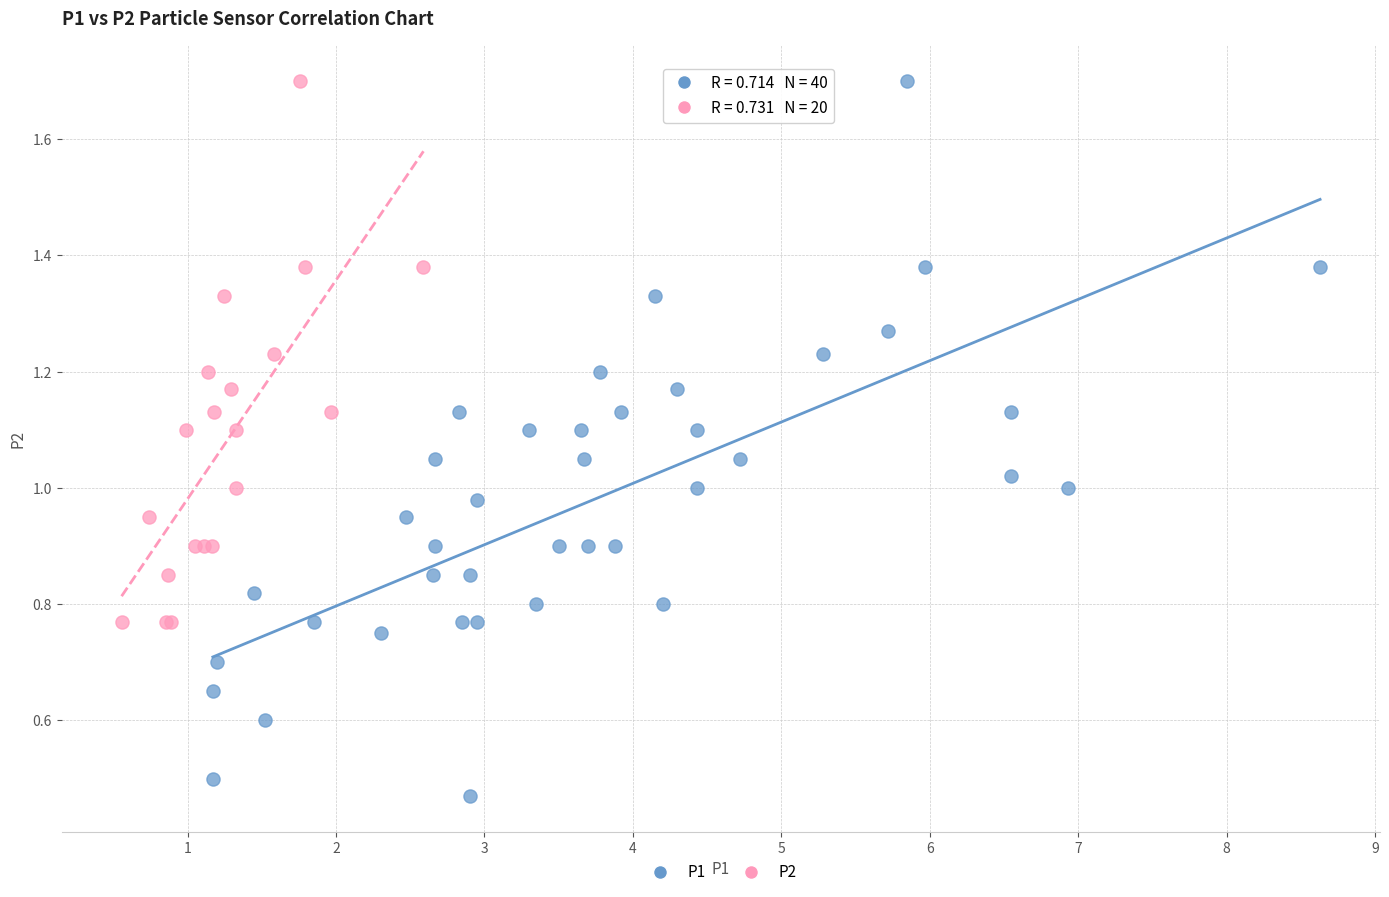

Which series reaches the minimum Y coordinate?

P1